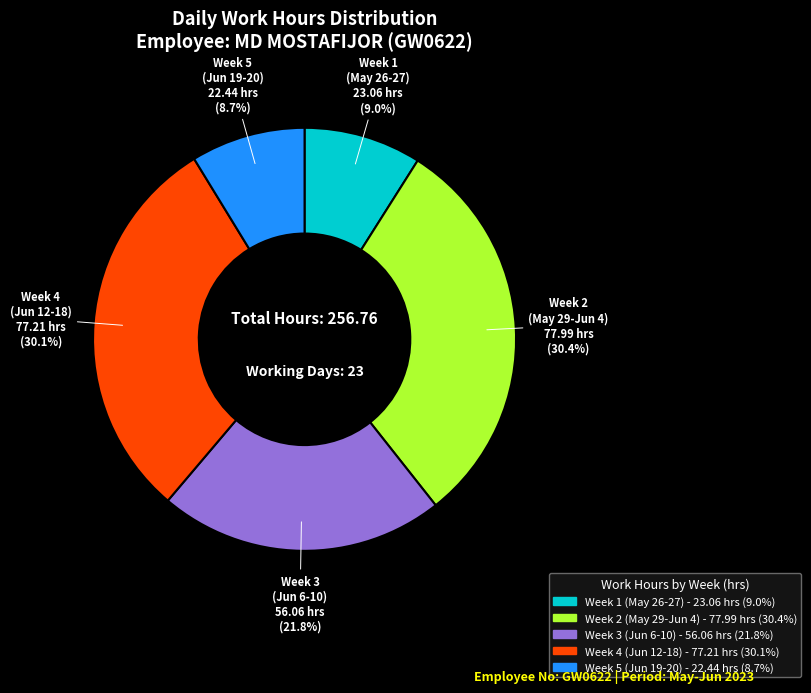

Is there a majority slice in this chart?

No